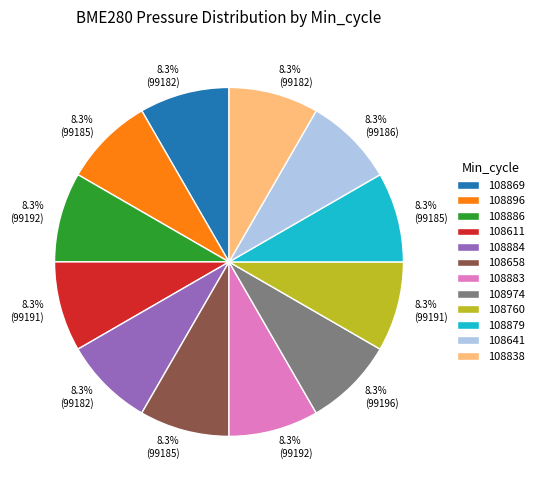

Is there a majority slice in this chart?

No